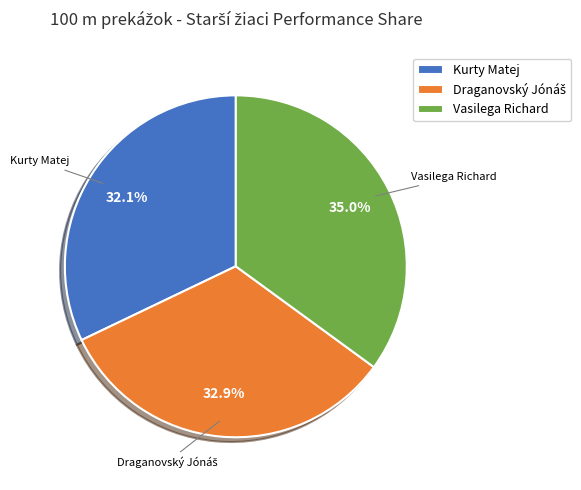

The Vasilega Richard slice represents 24% of the pie. True or false?

False